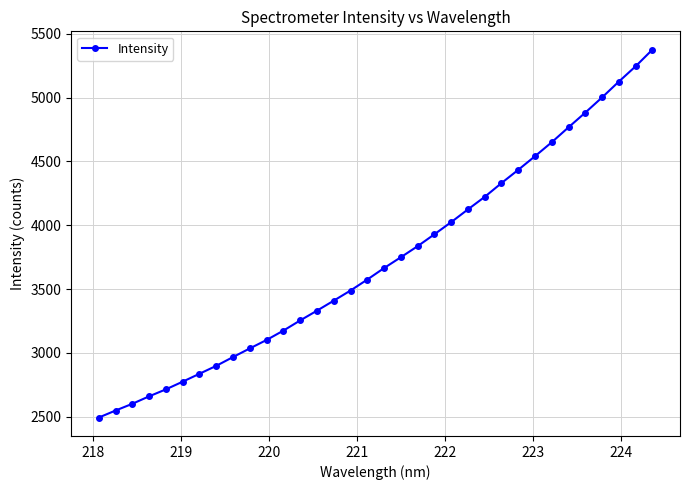

Does the chart have visible grid lines?

Yes